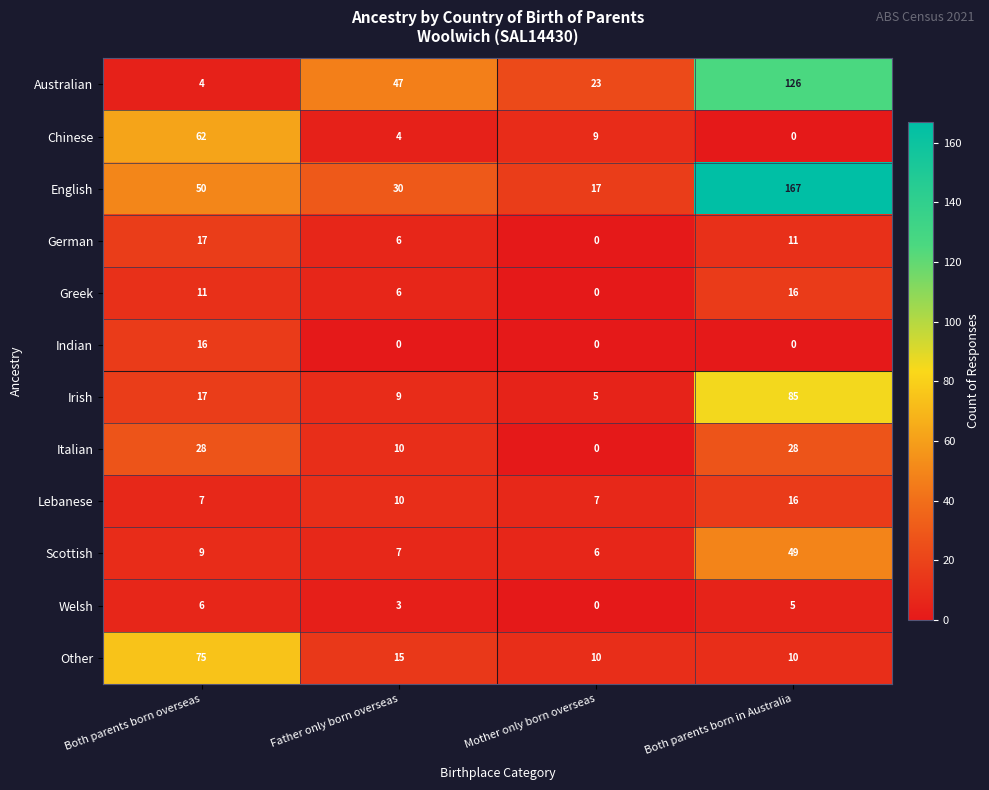

What is the difference between the maximum and minimum values in the Italian series?

28